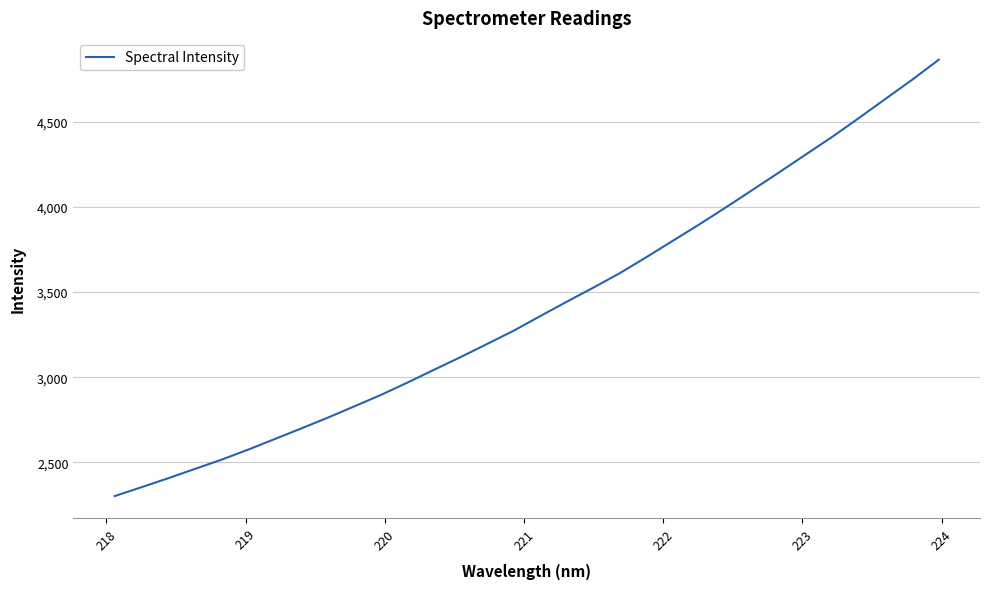

What is the smallest value displayed?

2302.2